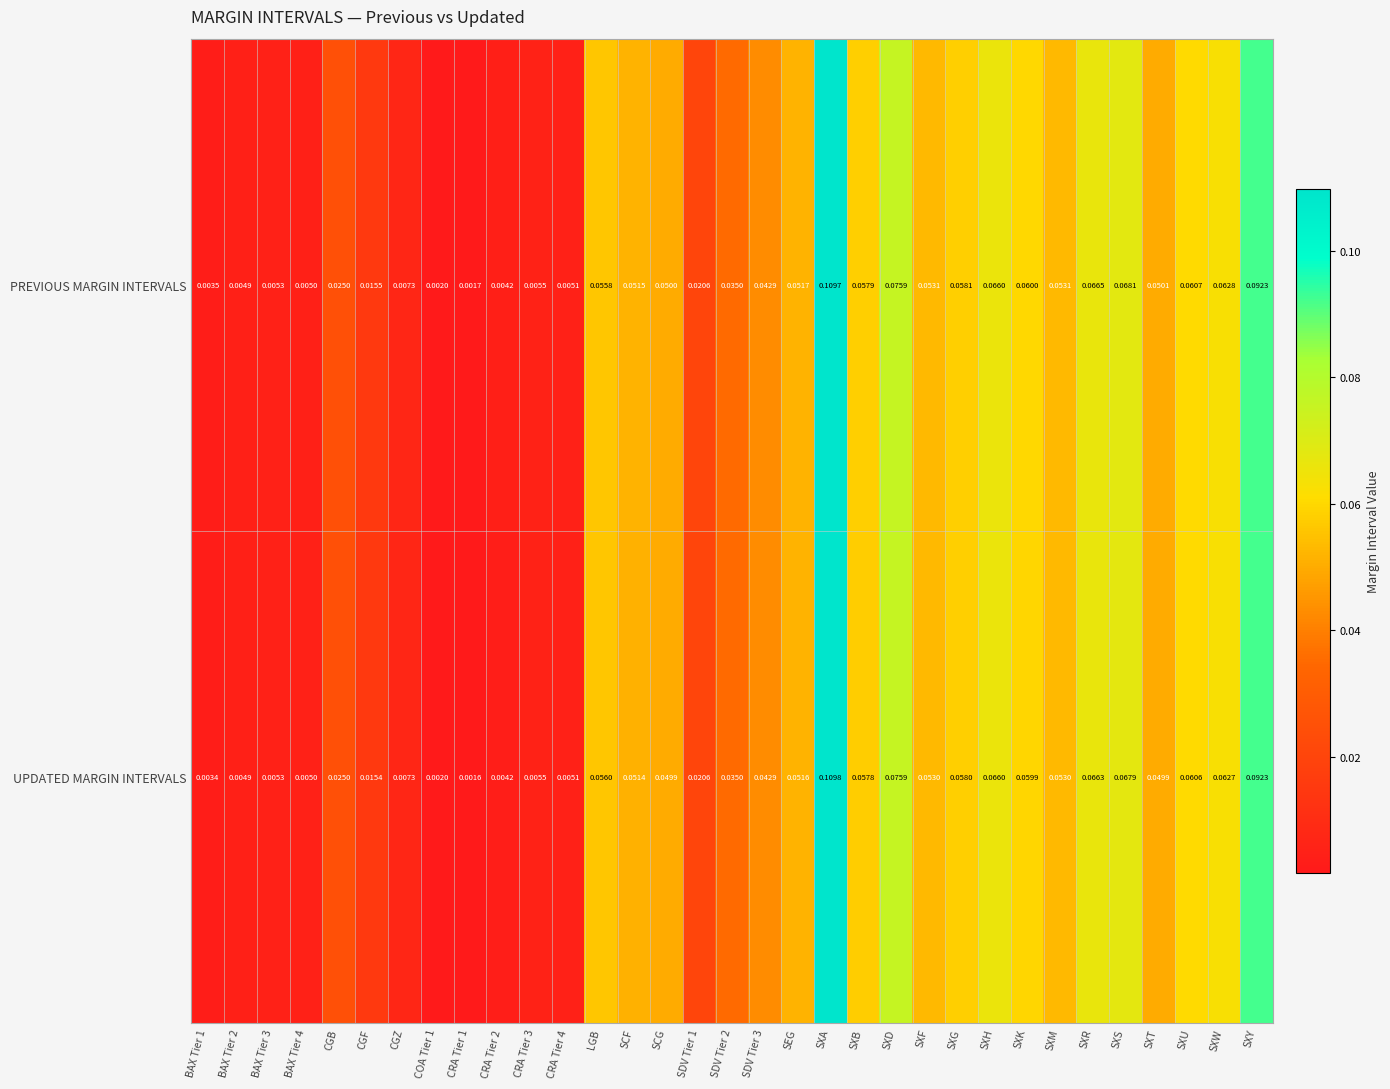

Rank the series by their maximum value, from highest to lowest.

UPDATED MARGIN INTERVALS, PREVIOUS MARGIN INTERVALS